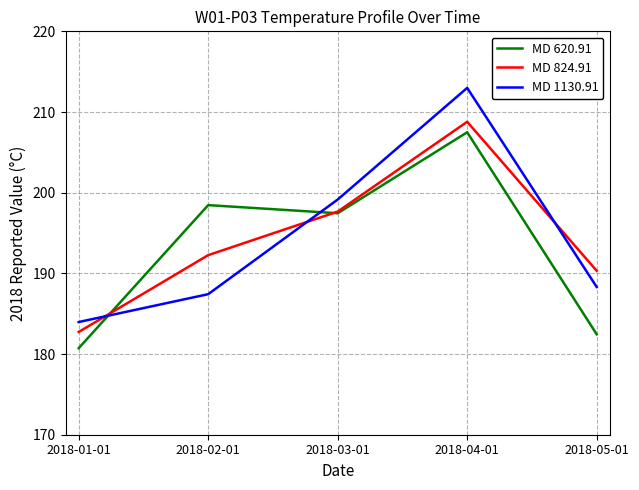

What position from the left is 2018-03-01?

3